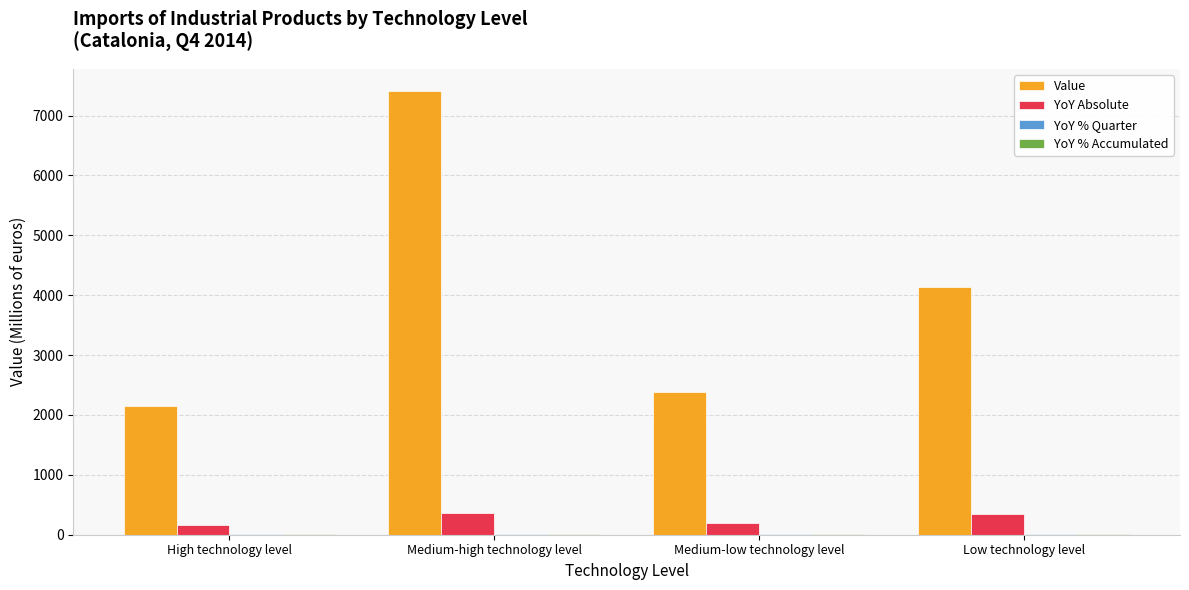

What is the greatest value displayed?

7407.5